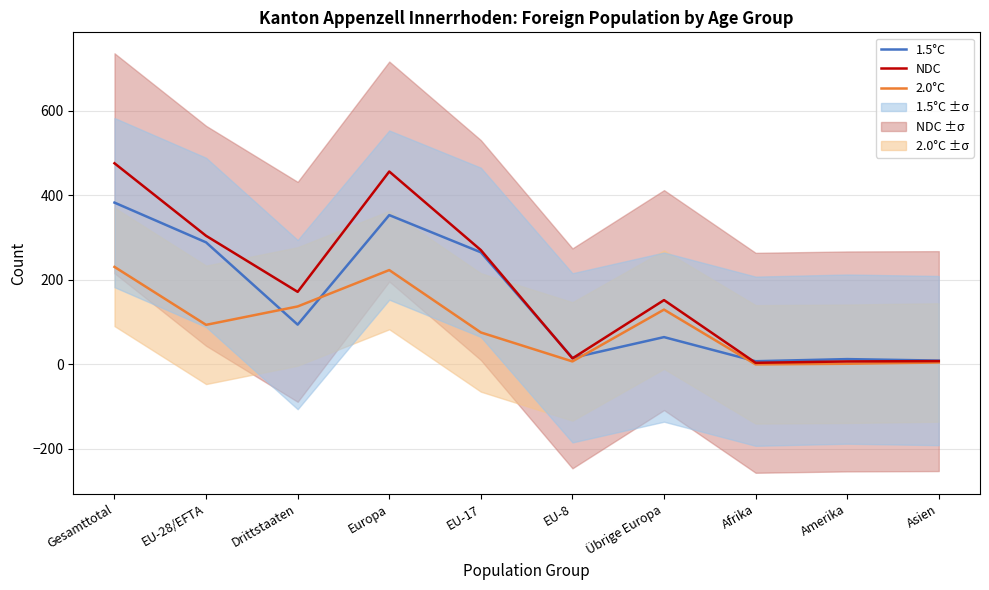

What is the minimum value for NDC?

3.8